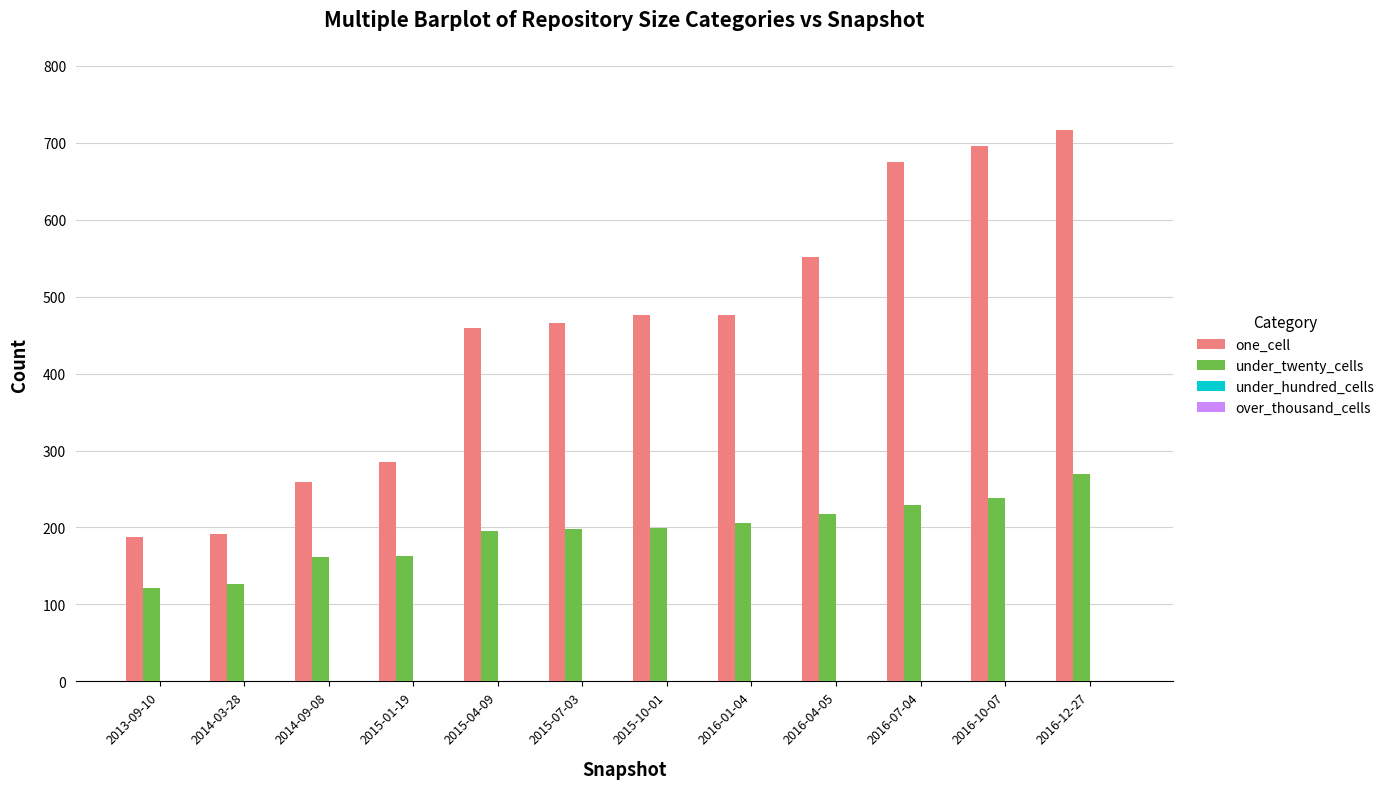

Which series changed the most between 2016-01-04 and 2016-12-27?

one_cell